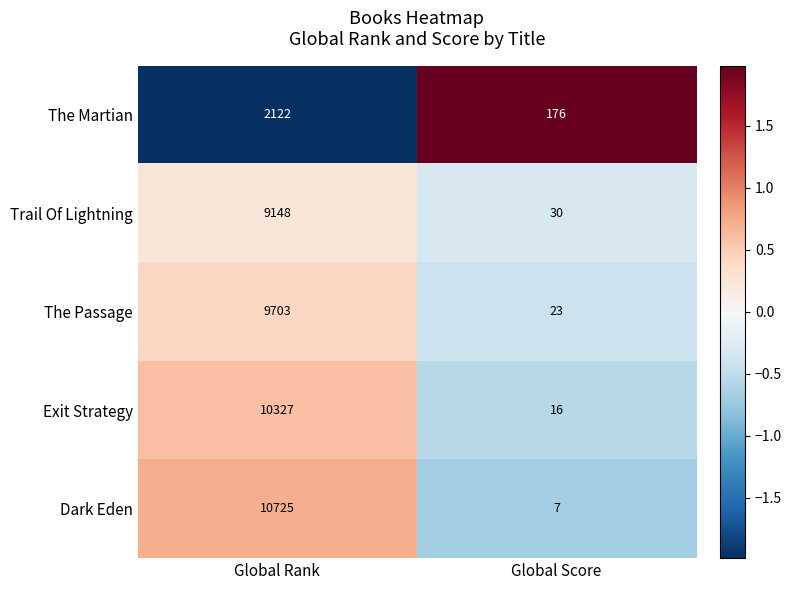

Which series changed the most between Global Rank and Global Score?

Dark Eden